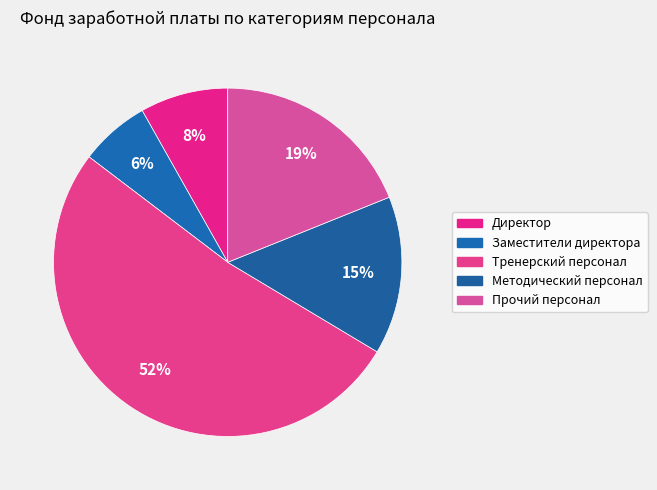

What percentage is the Заместители директора slice, to the nearest percent?

6%